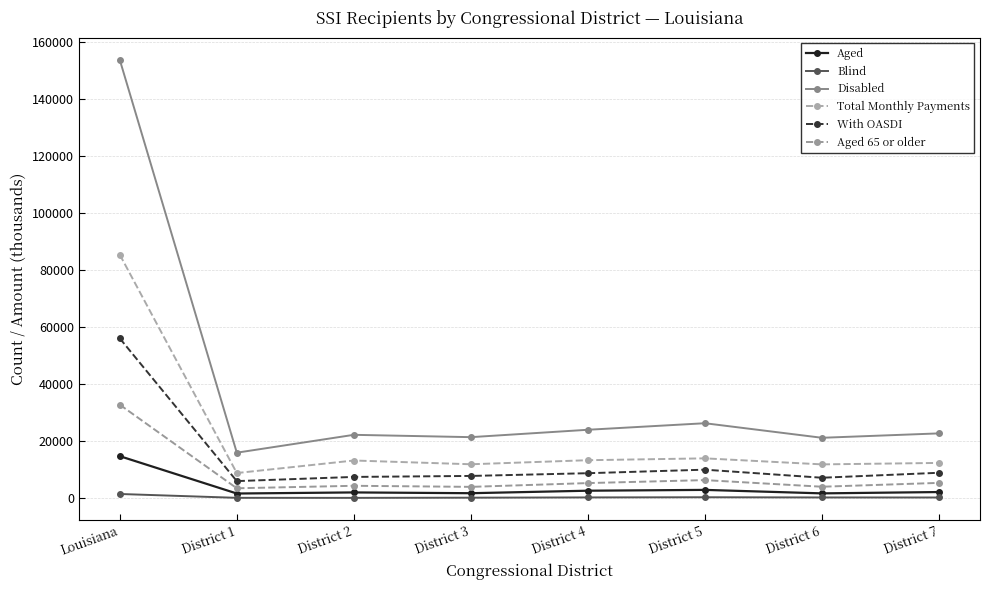

What position from the right is District 3?

5